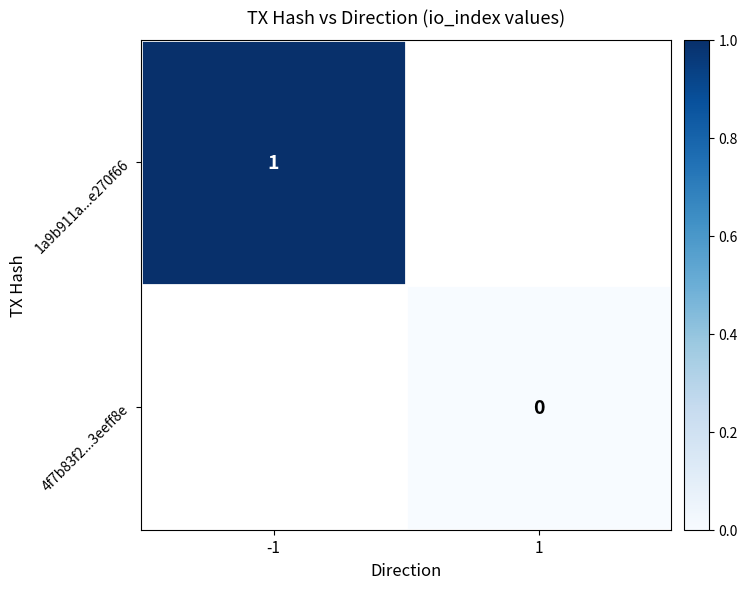

Is it true that 1a9b911a...e270f66 equals 1 at -1?

True